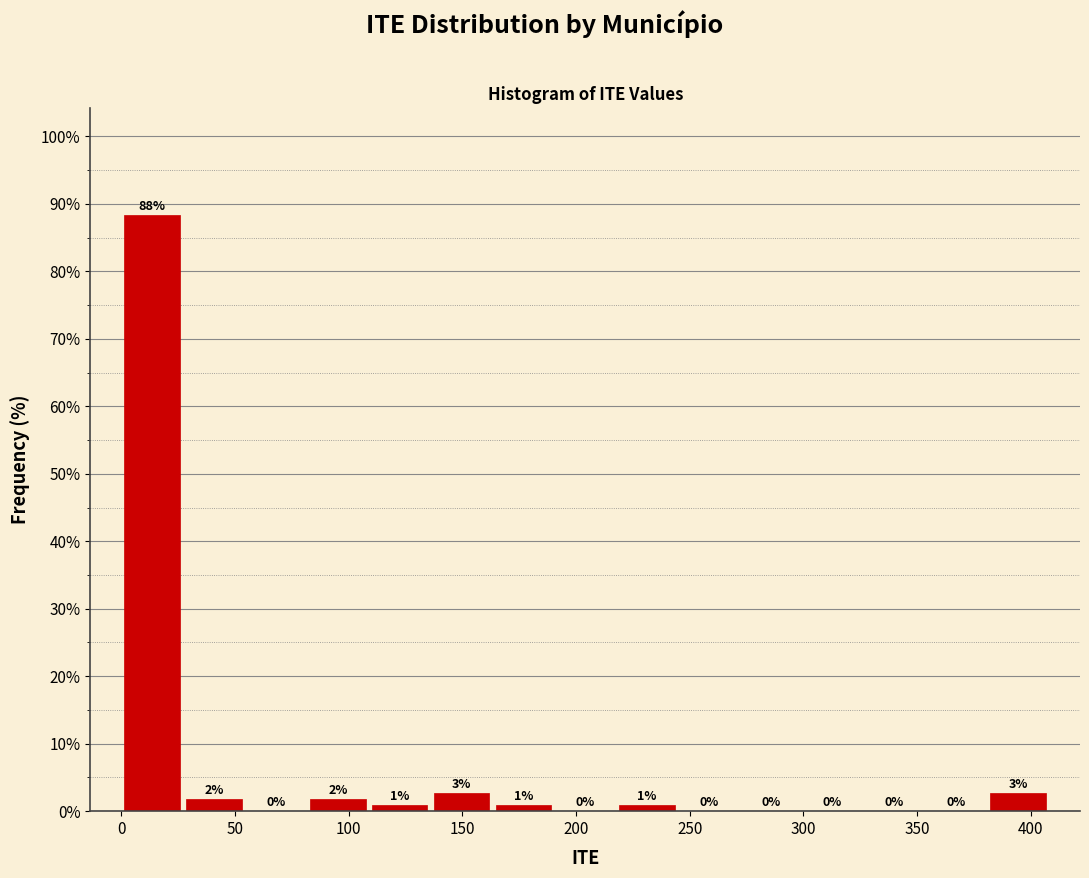

Which range on the x-axis has the tallest bar?

0 to 25